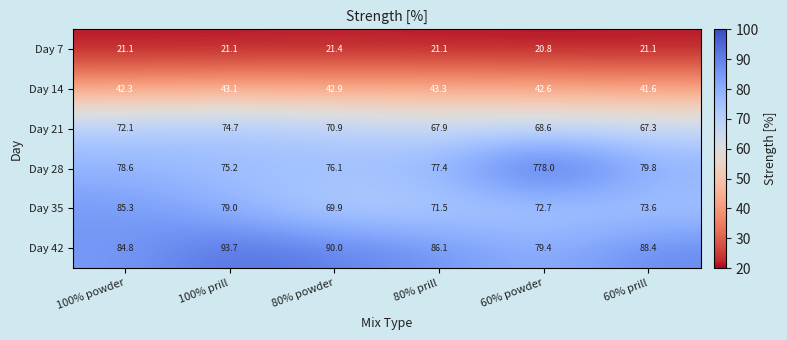

What is the maximum value shown in the chart?

778.0